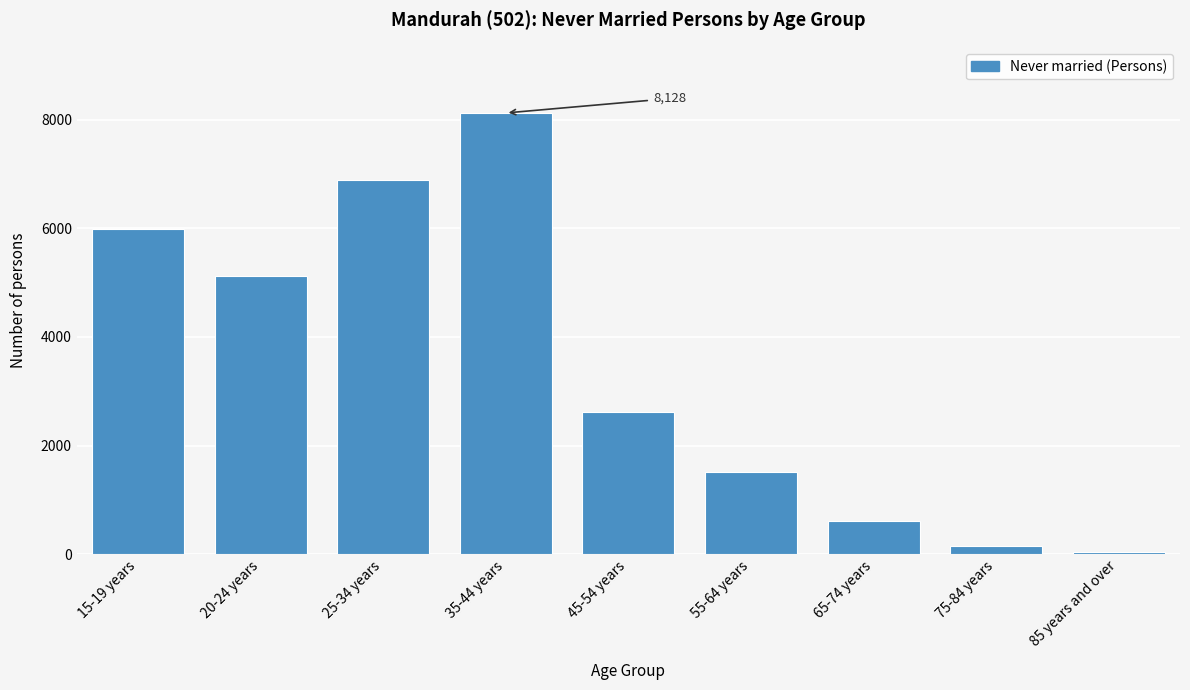

Reading left to right, extract all data points from this chart.

15-19 years=5981	20-24 years=5129	25-34 years=6890	35-44 years=8128	45-54 years=2621	55-64 years=1520	65-74 years=616	75-84 years=155	85 years and over=39